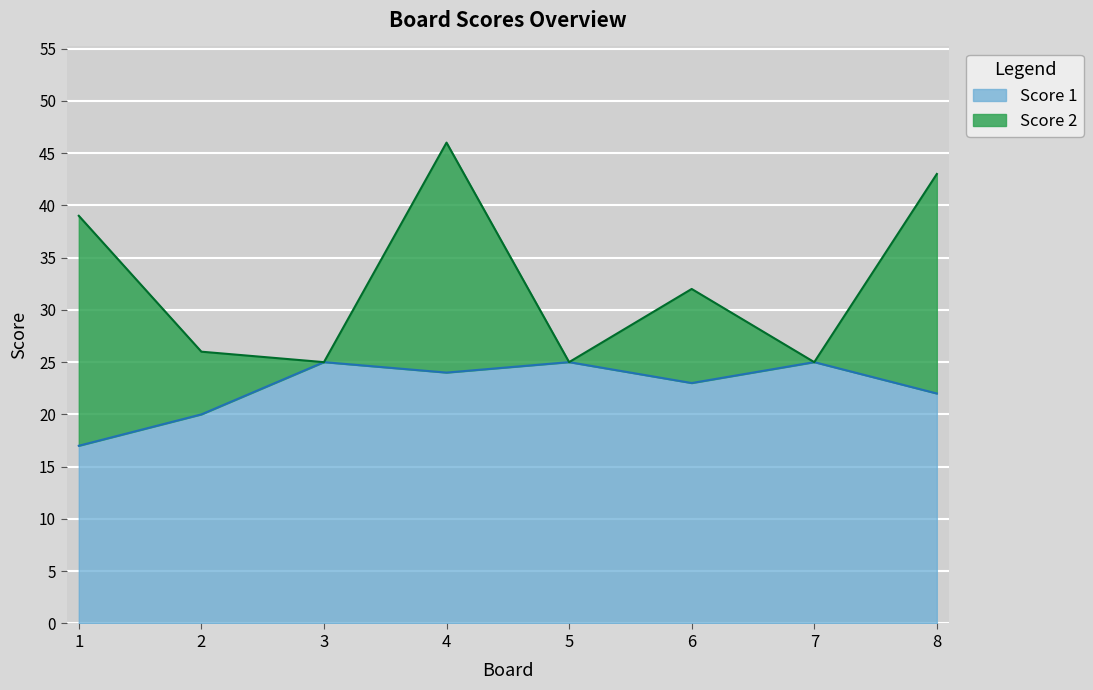

How many points are higher than both their immediate neighbors (excluding endpoints)?

3